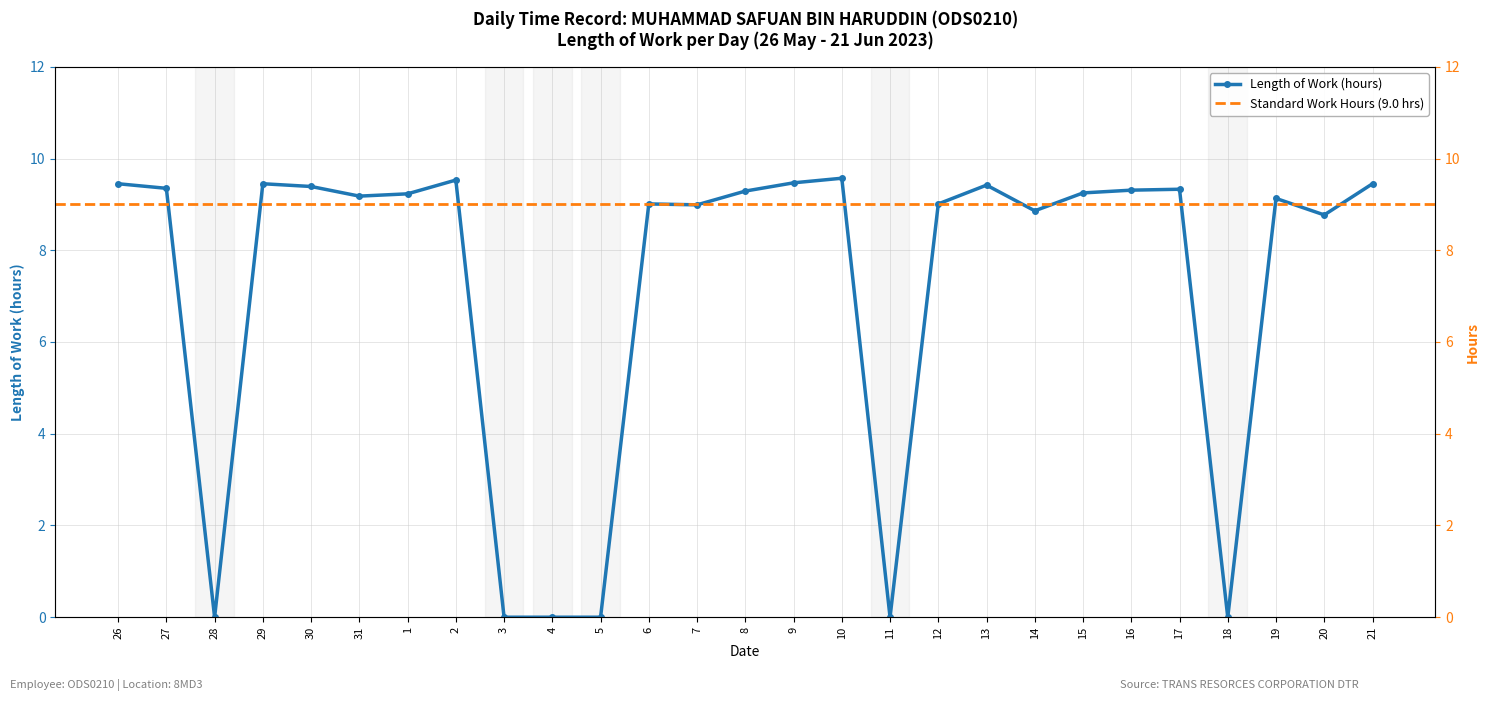

Reading right to left, extract all data points from this chart.

21=9.4	20=8.8	19=9.1	18=0.0	17=9.3	16=9.3	15=9.2	14=8.9	13=9.4	12=9.0	11=0.0	10=9.6	9=9.5	8=9.3	7=9.0	6=9.0	5=0.0	4=0.0	3=0.0	2=9.5	1=9.2	31=9.2	30=9.4	29=9.4	28=0.0	27=9.3	26=9.4